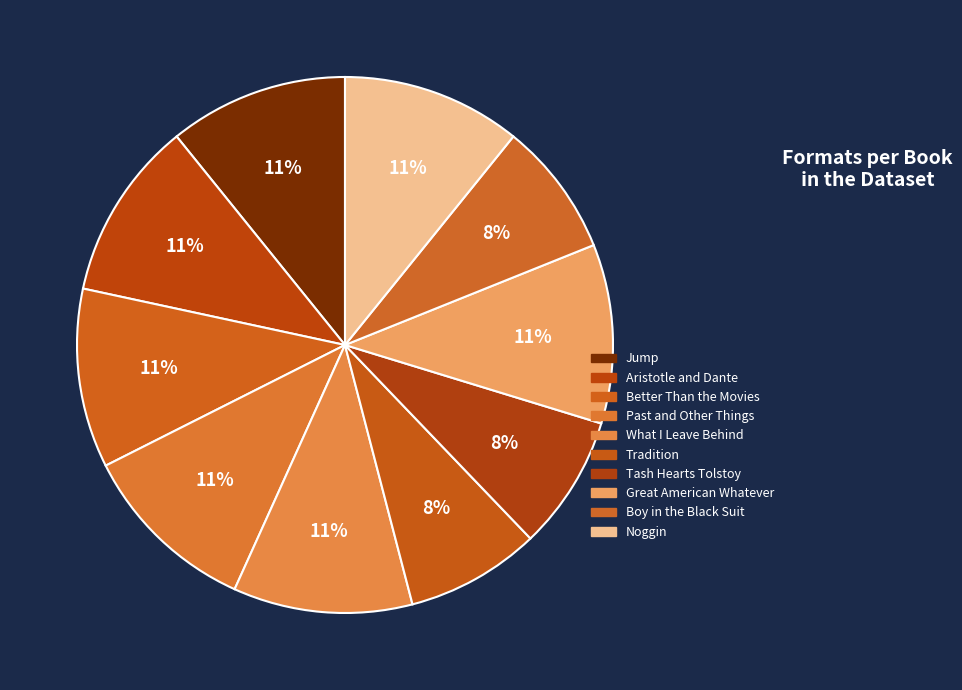

What is the largest slice in the pie chart?

Jump